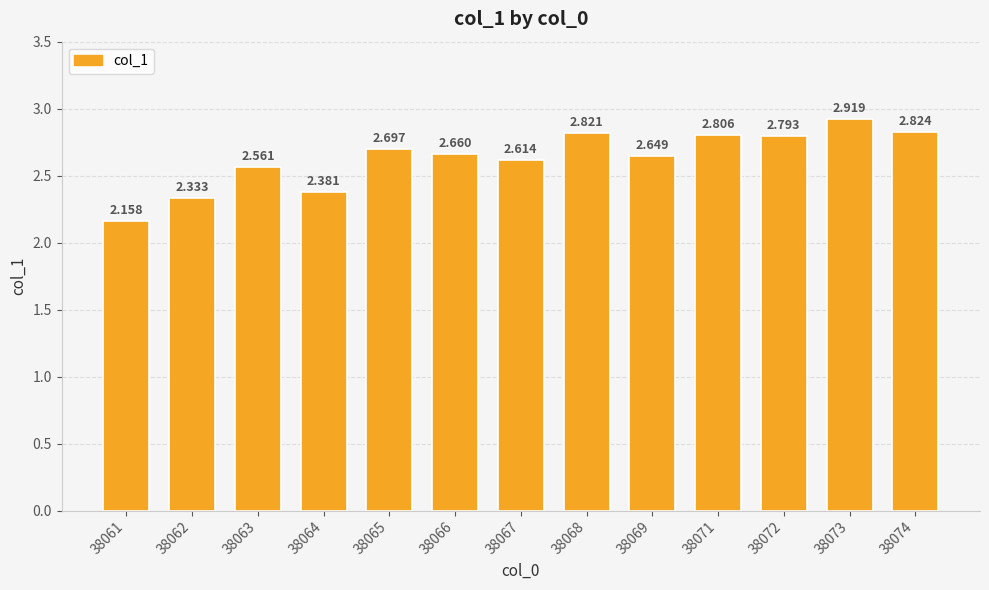

True or false: the data shows 0.9 at 38069.

False